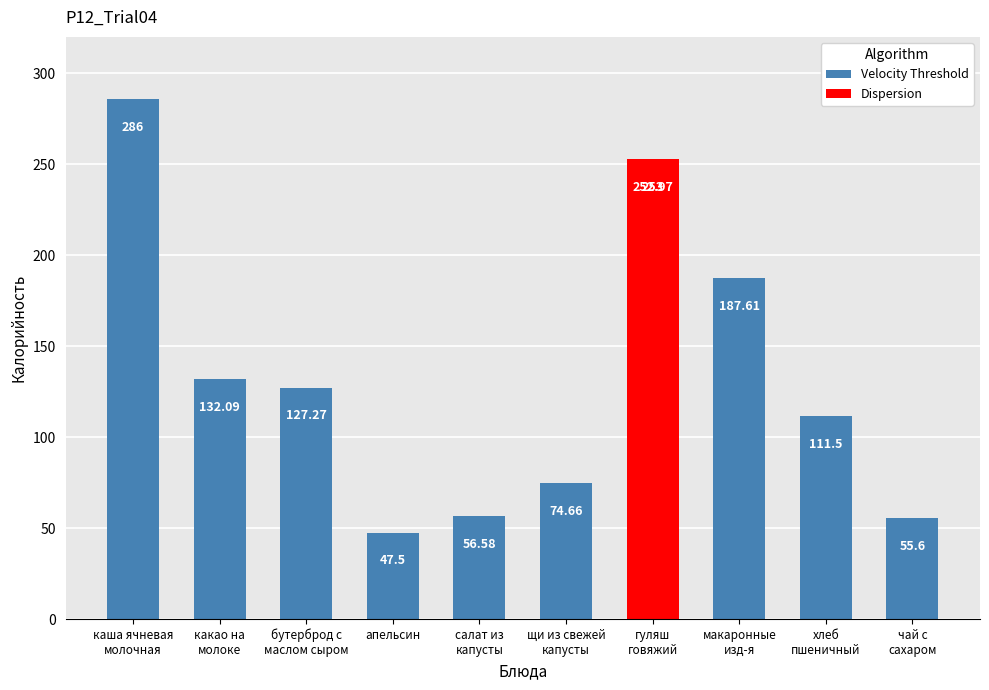

Where does the data first go above 127?

каша ячневая
молочная